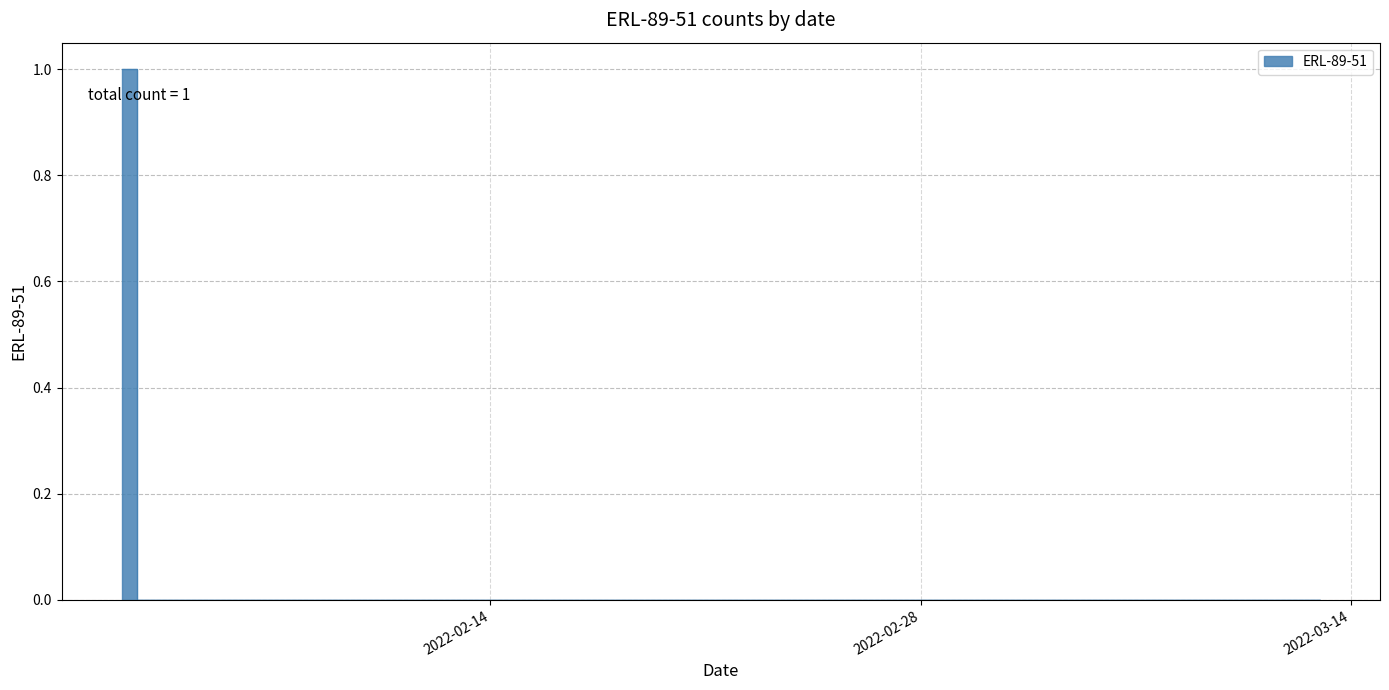

What position from the right is 2022-03-02?

12